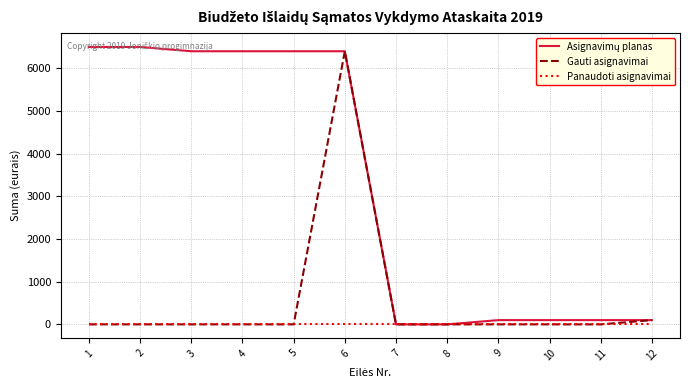

What is the spread (max minus min) of values at 9?

100